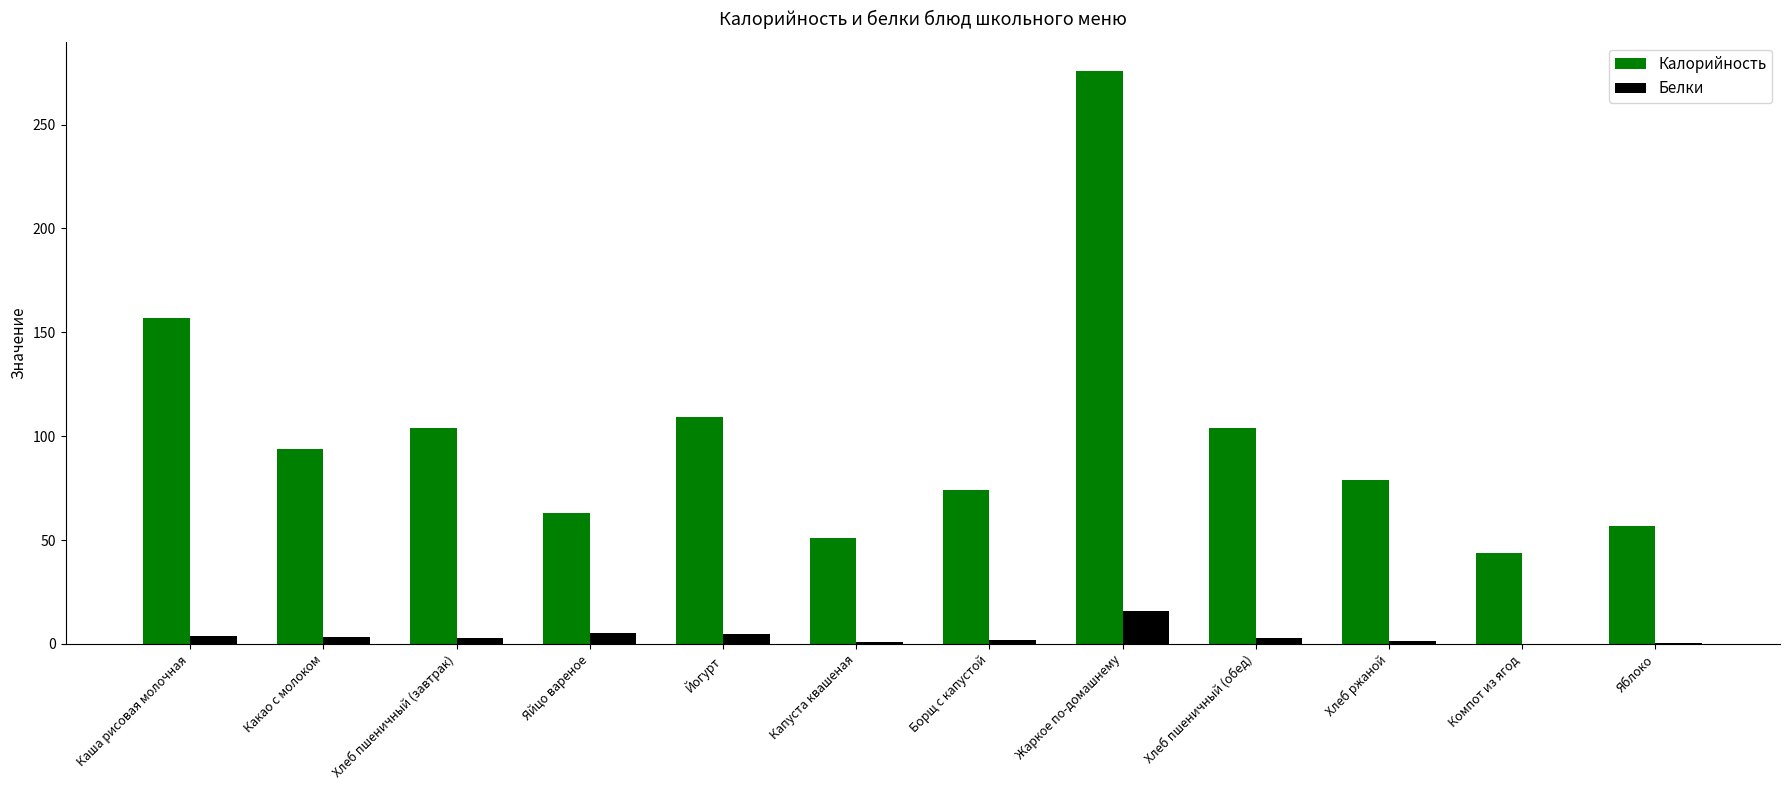

Count the number of data series in this chart.

2